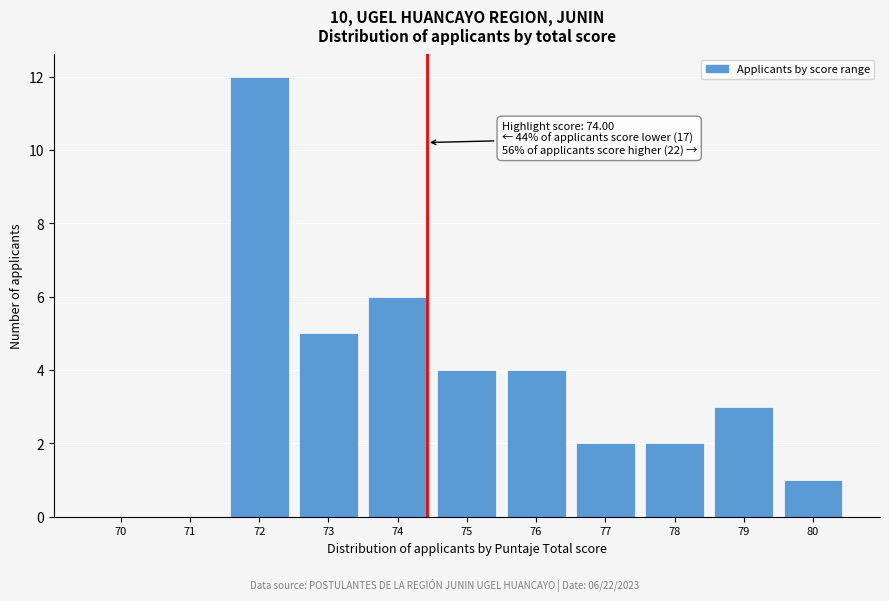

Reading left to right, extract all data points from this chart.

70=0	71=0	72=12	73=5	74=6	75=4	76=4	77=2	78=2	79=3	80=1